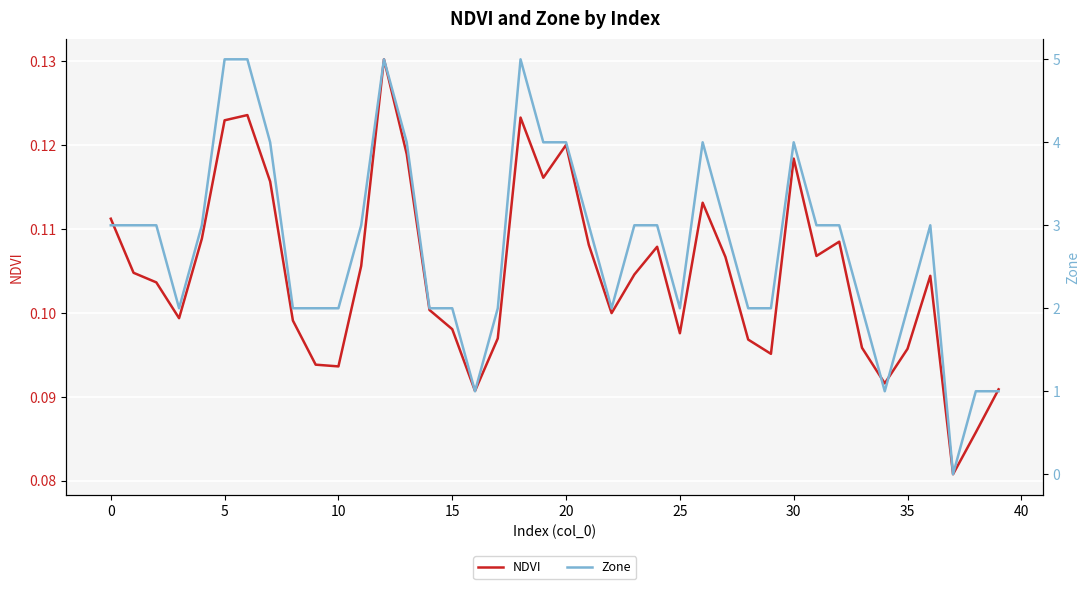

What is the difference between the Zone values at 27 and 39?

2.0